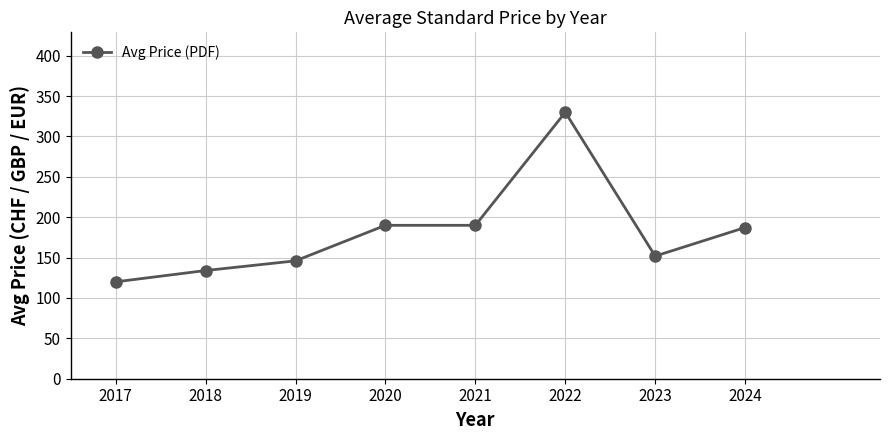

Which has a higher value, 2021 or 2017?

2021